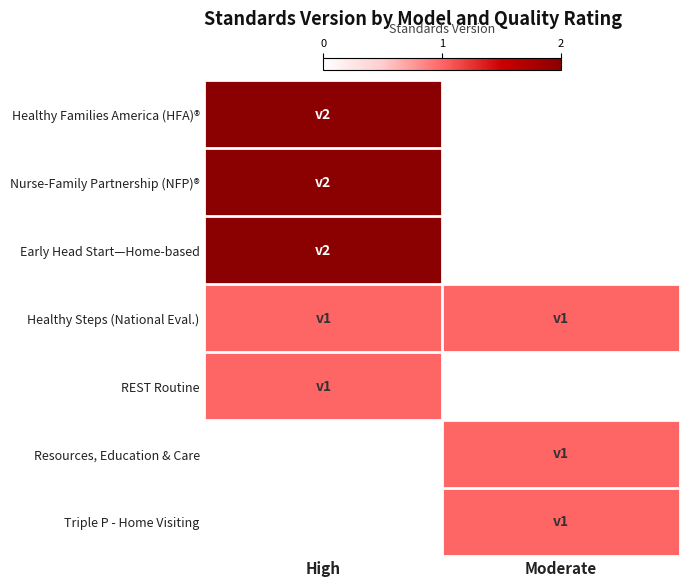

Reading left to right, what are all the values shown in this chart?

Healthy Families America (HFA)®: High=2	Moderate=0
Nurse-Family Partnership (NFP)®: High=2	Moderate=0
Early Head Start—Home-based: High=2	Moderate=0
Healthy Steps (National Eval.): High=1	Moderate=1
REST Routine: High=1	Moderate=0
Resources, Education & Care: High=0	Moderate=1
Triple P - Home Visiting: High=0	Moderate=1